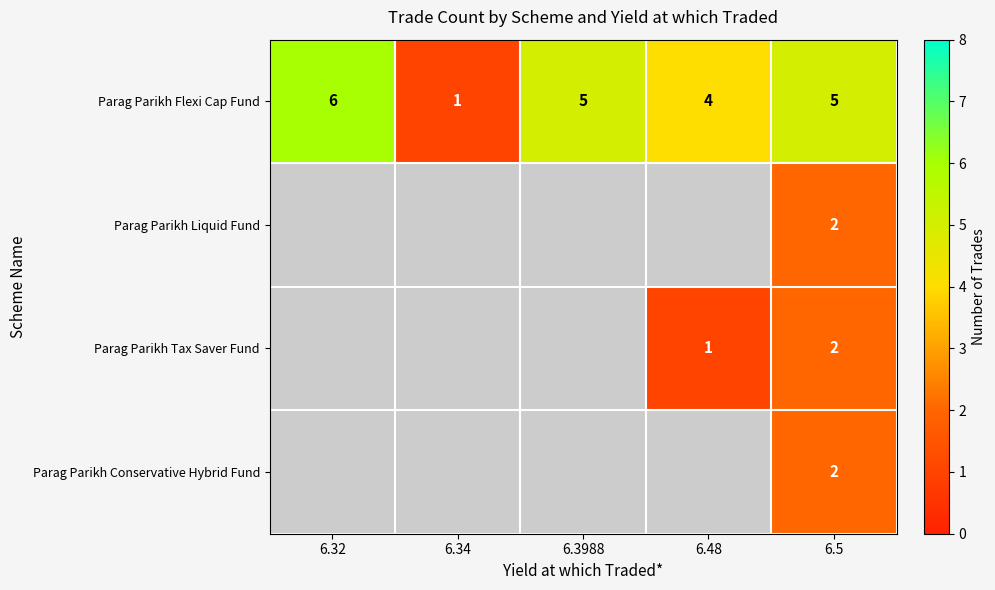

How many Parag Parikh Flexi Cap Fund values are between 4 and 5?

3